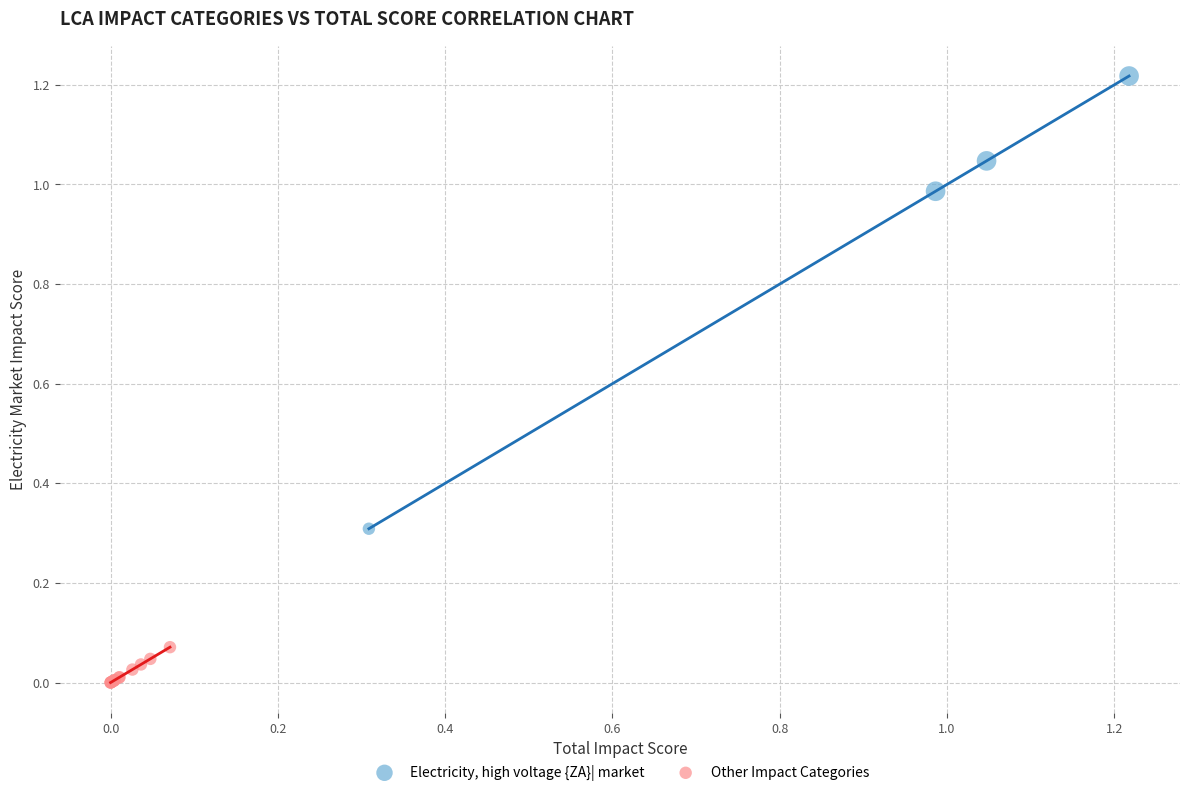

Which series has the largest Y range (max minus min)?

Electricity, high voltage {ZA}| market